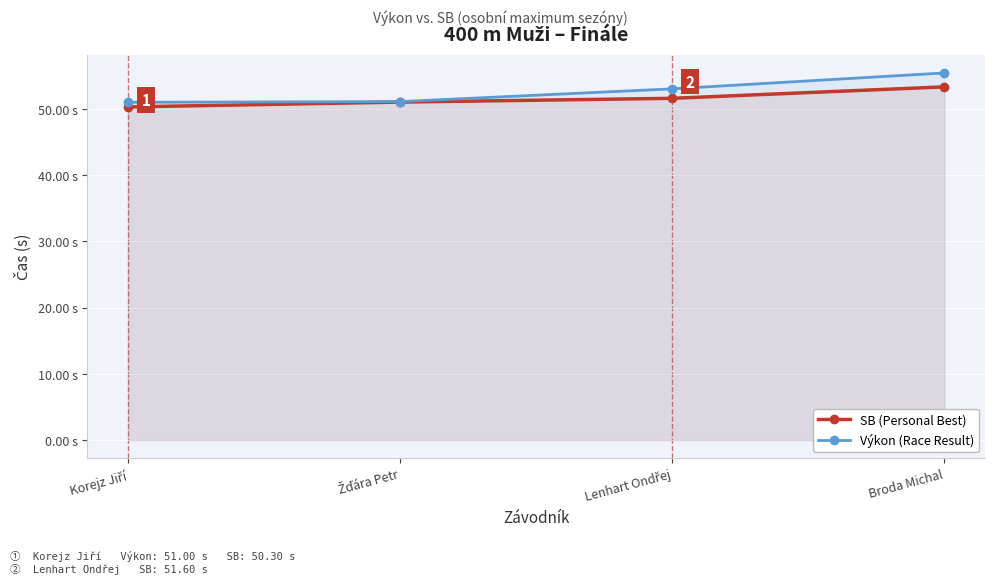

True or false: Výkon (Race Result) and SB (Personal Best) cross at least once.

False